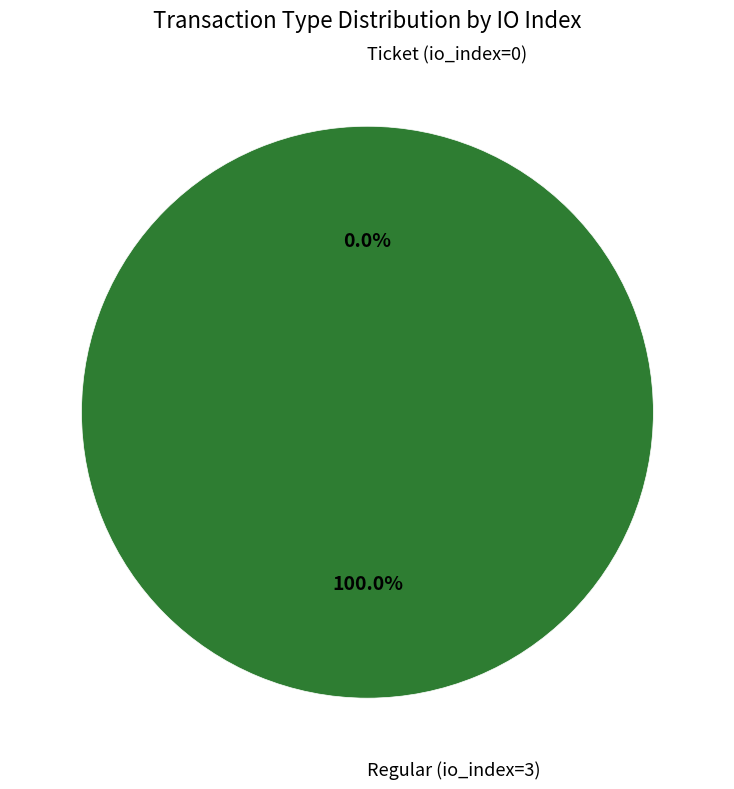

To the nearest percent, what is the difference between the Ticket (io_index=0) and Regular (io_index=3) slice percentages?

100%